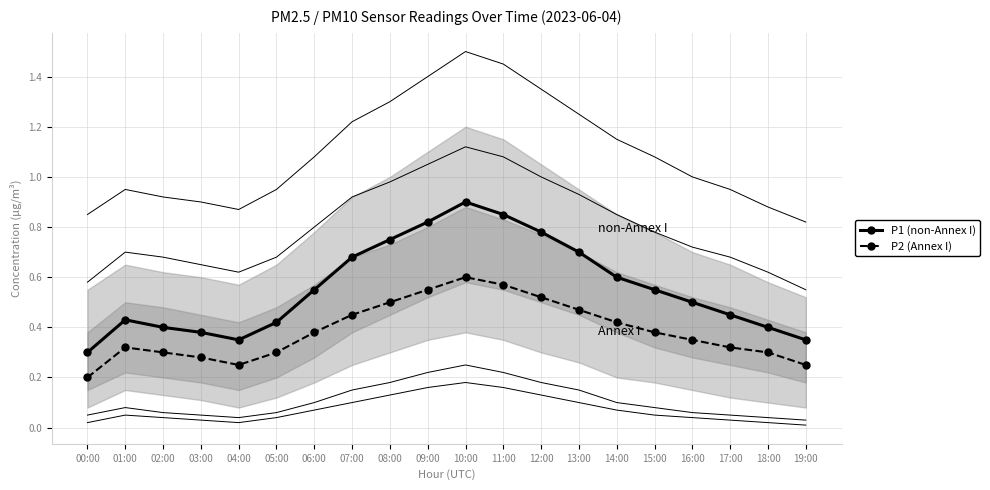

The P1 (non-Annex I) series shows 0.4 at 10:00. True or false?

False